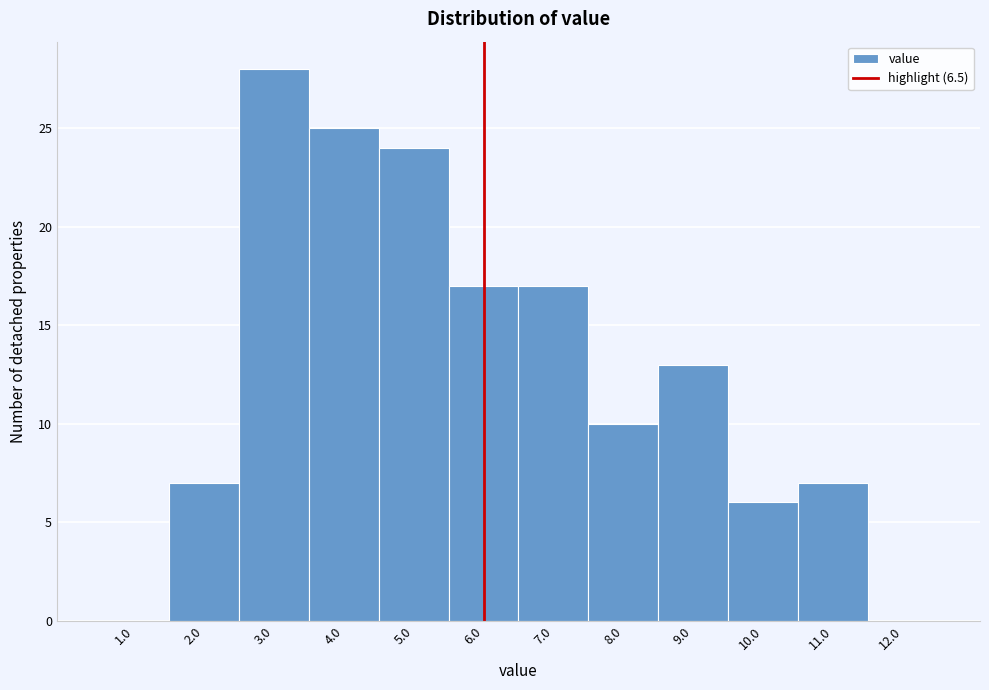

Reading left to right, what are all the values shown in this chart?

1.0=0	2.0=7	3.0=28	4.0=25	5.0=24	6.0=17	7.0=17	8.0=10	9.0=13	10.0=6	11.0=7	12.0=0